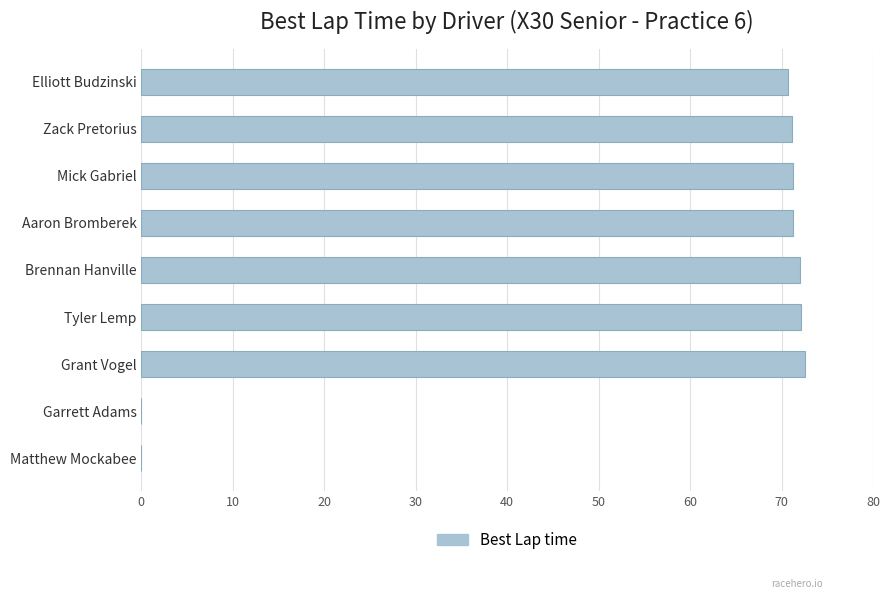

The chart shows a value of 70.7 at Elliott Budzinski. True or false?

True